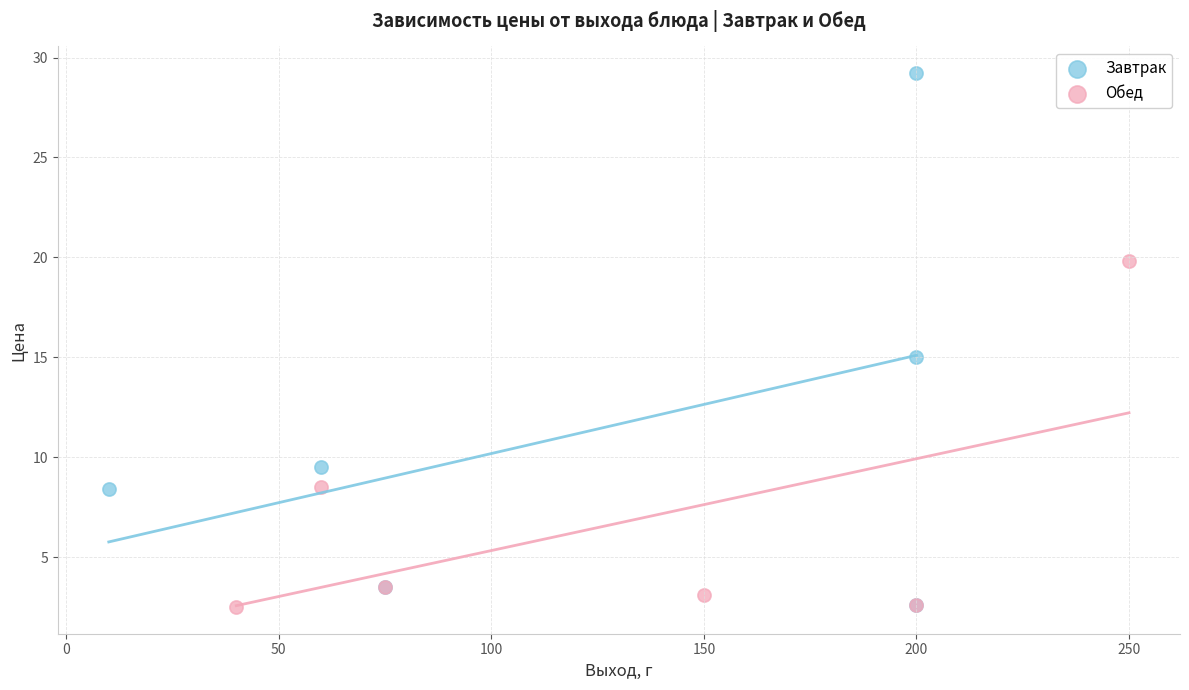

What are all the series names shown in the legend?

Завтрак, Обед